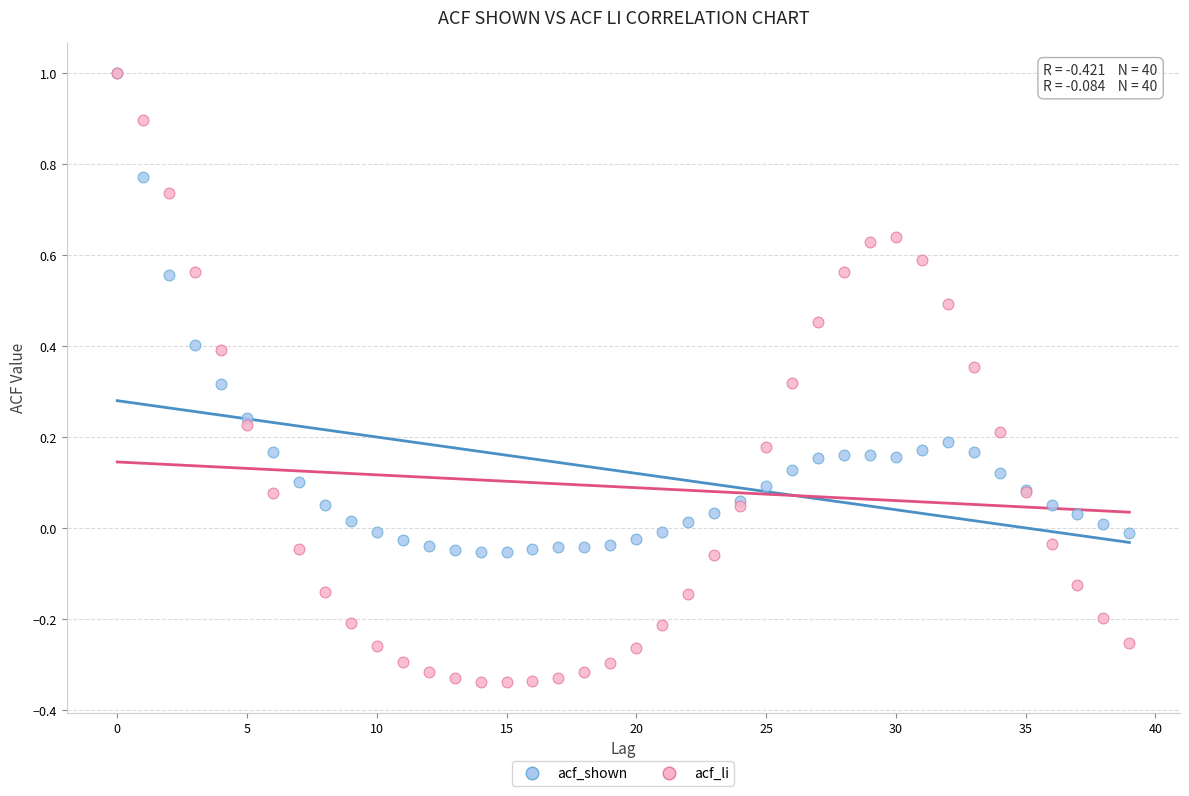

What are all the series names shown in the legend?

acf_shown, acf_li